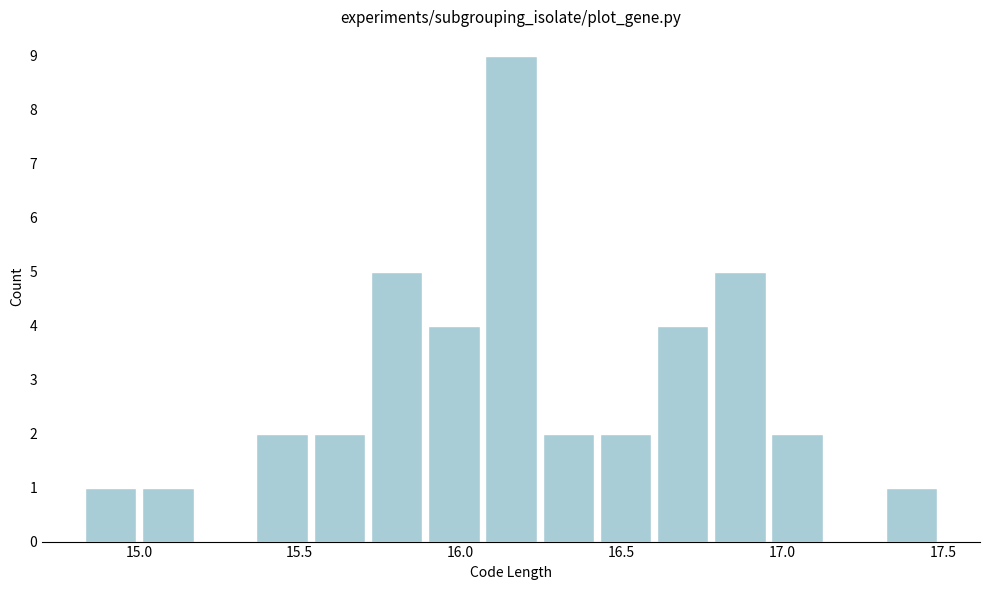

Around what value on the x-axis is the tallest bar? Give the approximate position of its centre, as read against the axis.

16.15